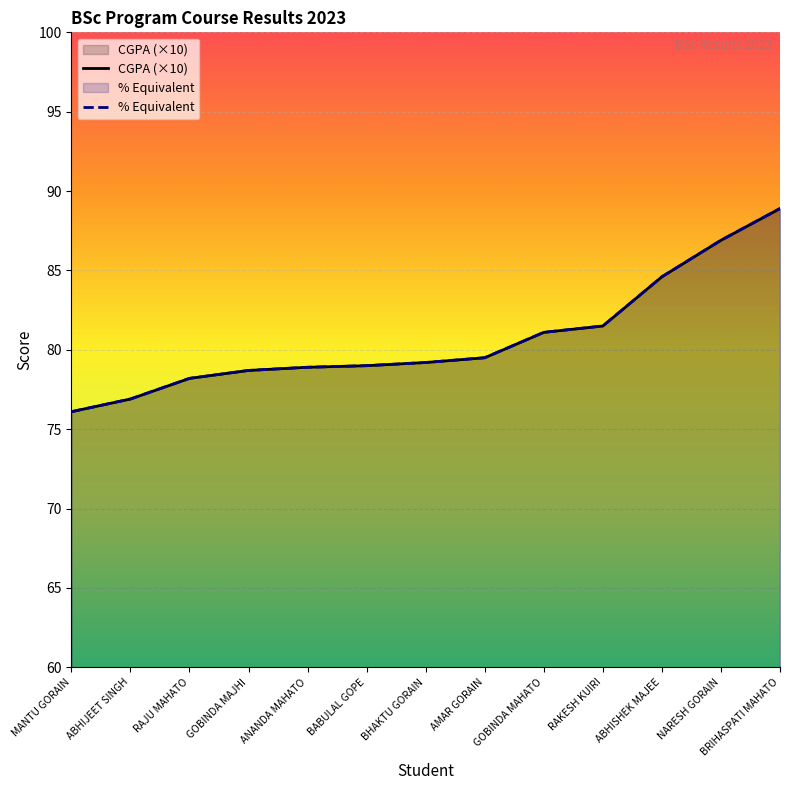

Between which two adjacent categories do % Equivalent and CGPA first intersect?

ABHISHEK MAJEE and NARESH GORAIN